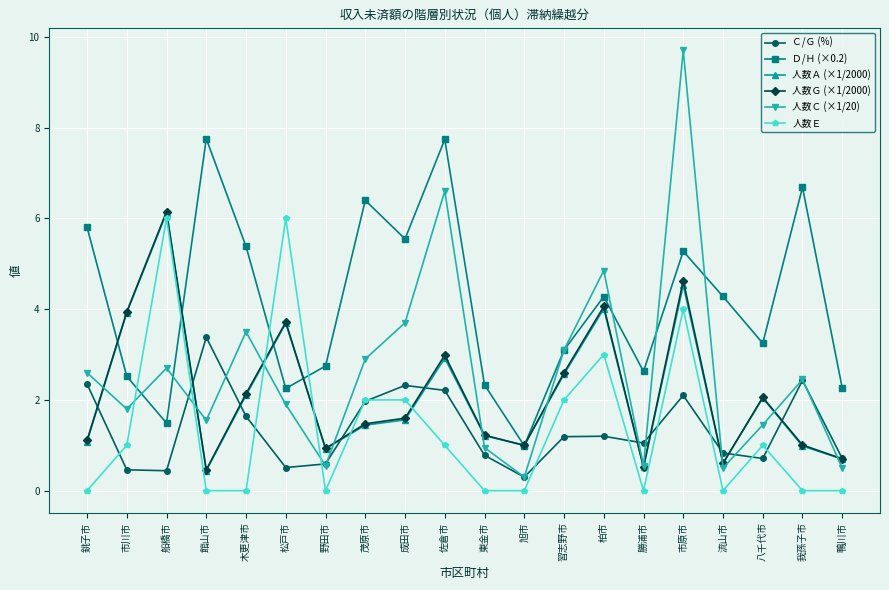

How many data points does each series have?

20